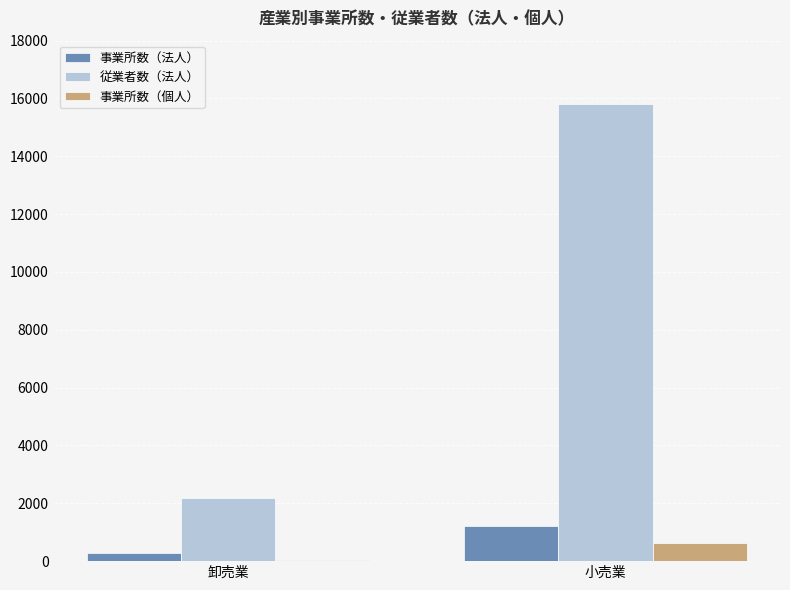

What is the sum of the 事業所数（法人） values at 小売業 and 卸売業?

1510